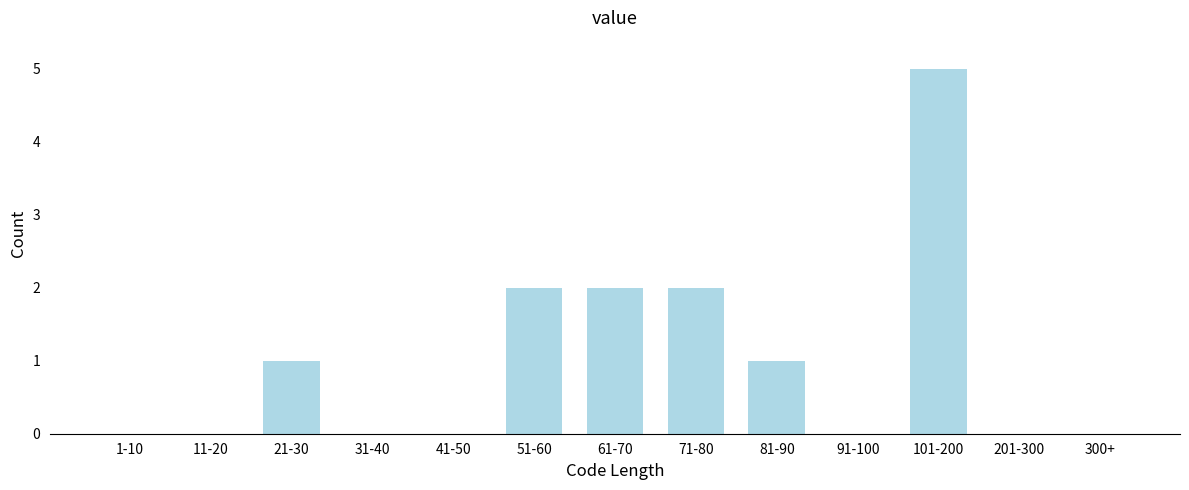

Reading left to right, list all the values displayed in this chart.

1-10=0	11-20=0	21-30=1	31-40=0	41-50=0	51-60=2	61-70=2	71-80=2	81-90=1	91-100=0	101-200=5	201-300=0	300+=0